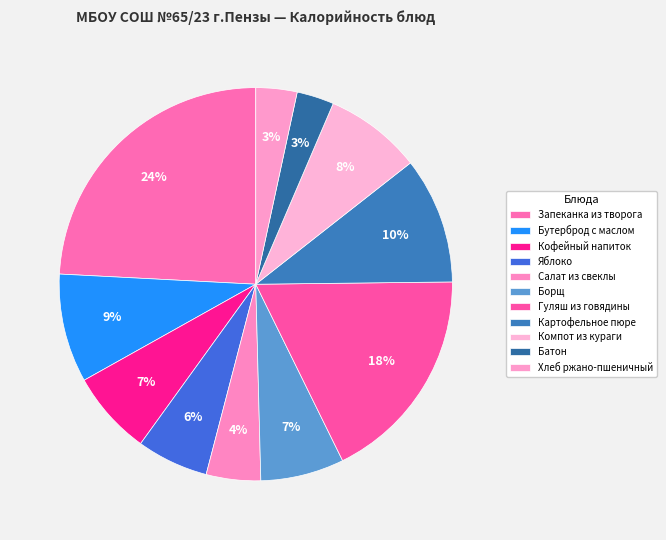

To the nearest percent, what is the combined percentage of Хлеб ржано-пшеничный and Картофельное пюре?

14%